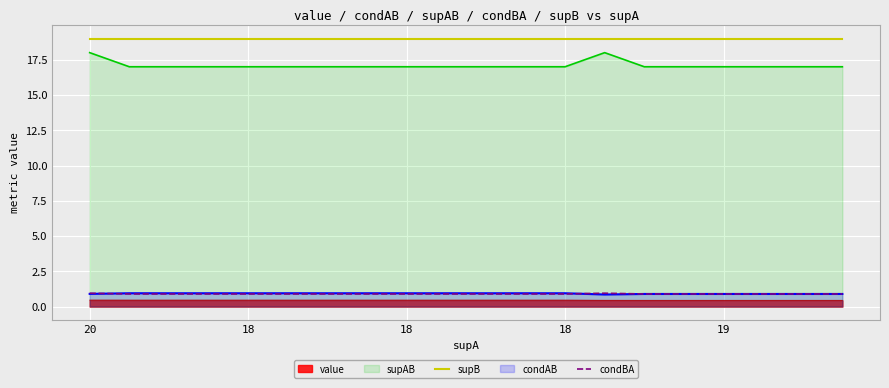

What is the average value of the supB series?

19.0